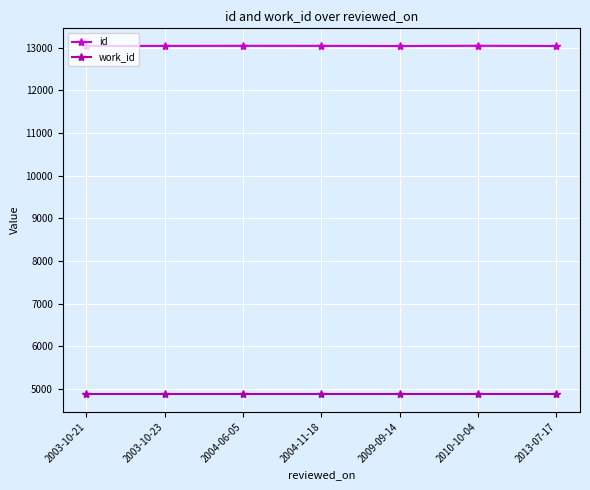

At how many categories does at least one series exceed 12629?

7